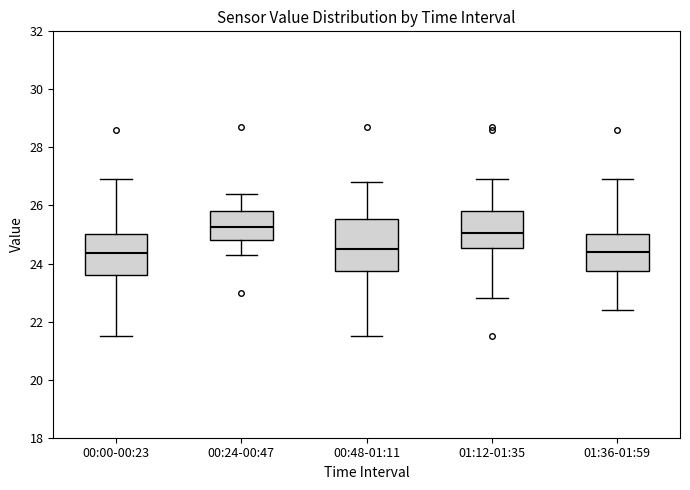

Reading left to right, read every box against the y-axis: the position of its median line, the range the box covers, and the ends of its whiskers. The values are not printed on the chart, so give them approximately, as read against the axis.

00:00-00:23: median 24.4, box 23.6 to 25.0, whiskers 21.6 to 27.0
00:24-00:47: median 25.2, box 24.8 to 25.8, whiskers 24.4 to 26.4
00:48-01:11: median 24.6, box 23.8 to 25.6, whiskers 21.6 to 26.8
01:12-01:35: median 25.0, box 24.6 to 25.8, whiskers 22.8 to 27.0
01:36-01:59: median 24.4, box 23.8 to 25.0, whiskers 22.4 to 27.0